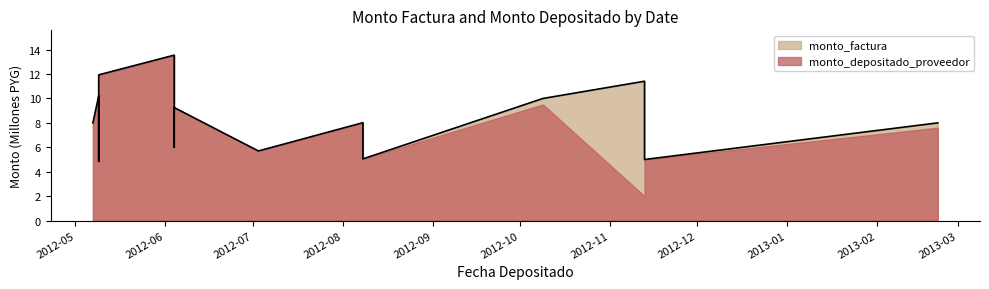

Is it true that the value at 2012-06-04 is 19.6?

False